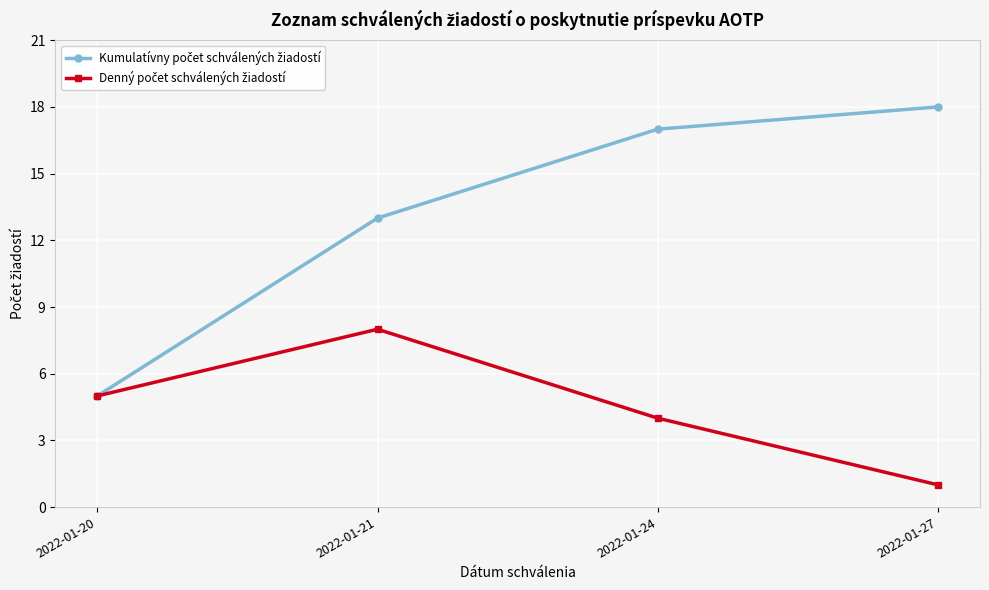

What is the difference between the highest and lowest values at 2022-01-24?

13